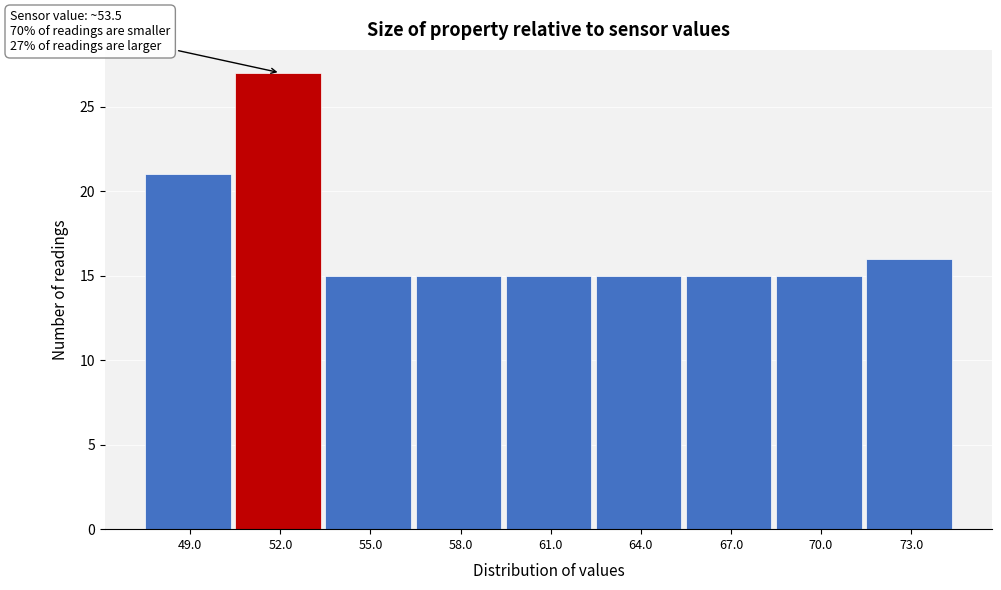

Reading left to right, list all the values displayed in this chart.

21	27	15	15	15	15	15	15	16